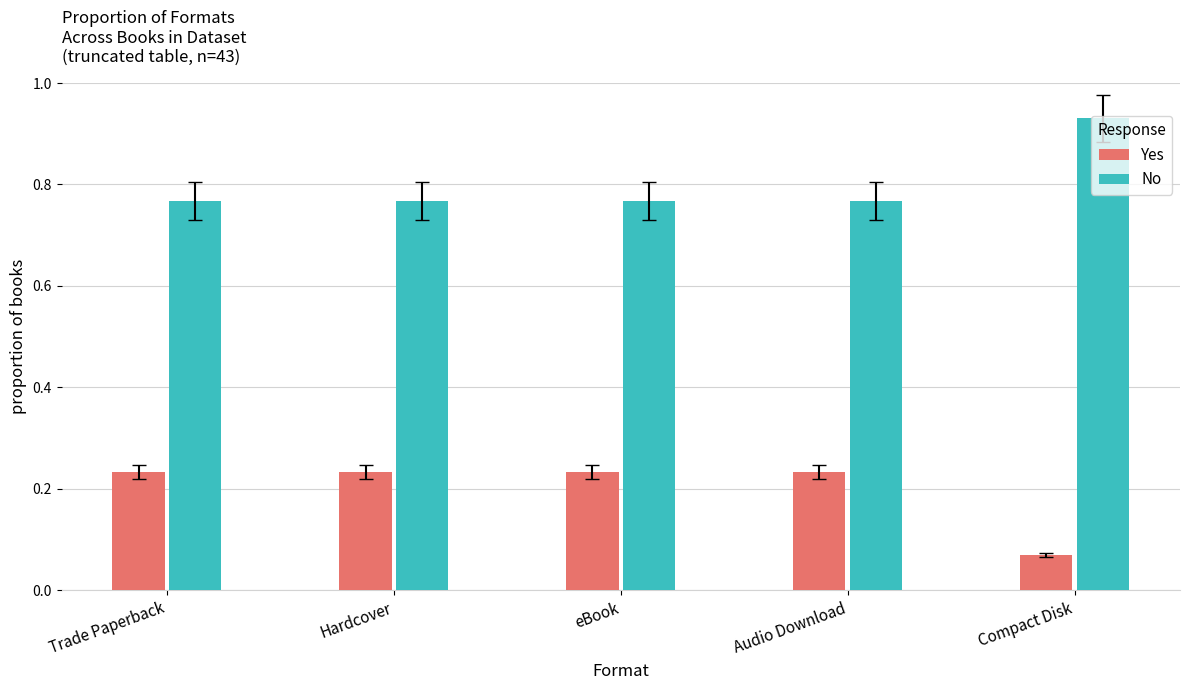

At Audio Download, list the series in order from smallest to largest.

Yes, No